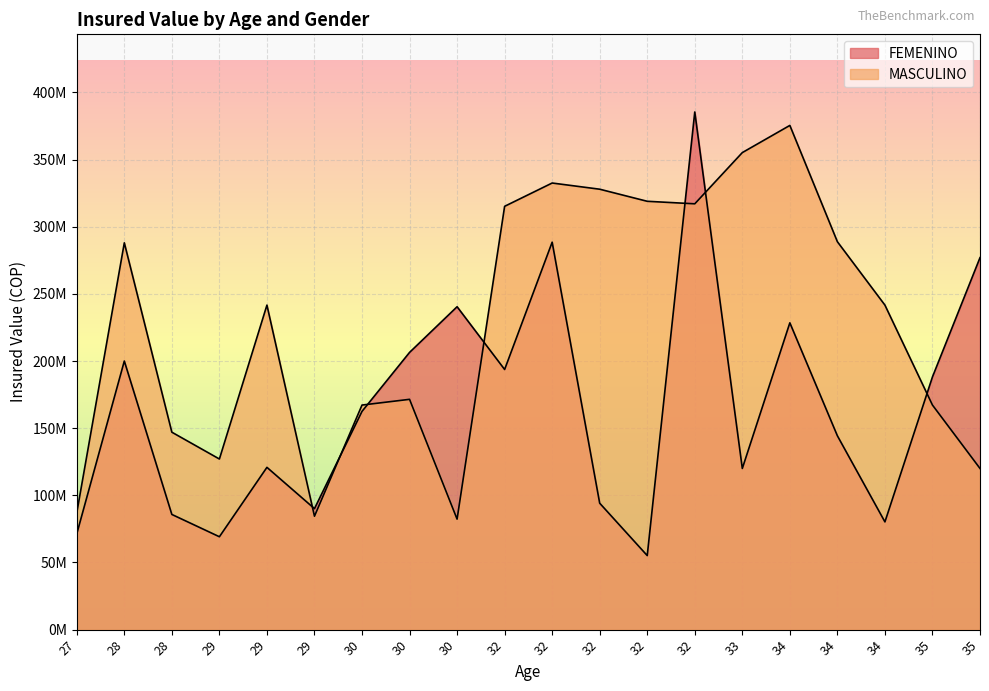

Where is the first local minimum for FEMENINO?

29